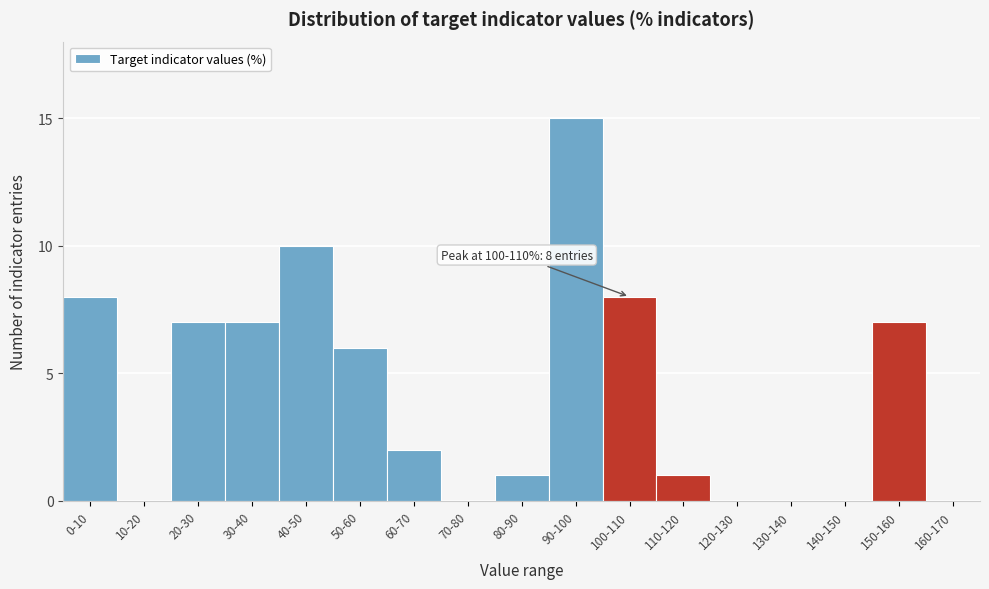

Reading left to right, what are all the values shown in this chart?

0-10=8	10-20=0	20-30=7	30-40=7	40-50=10	50-60=6	60-70=2	70-80=0	80-90=1	90-100=15	100-110=8	110-120=1	120-130=0	130-140=0	140-150=0	150-160=7	160-170=0